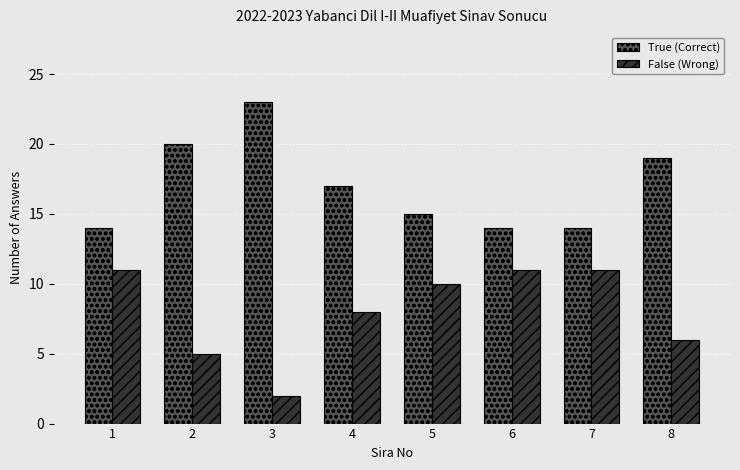

What is the maximum value shown in the chart?

23